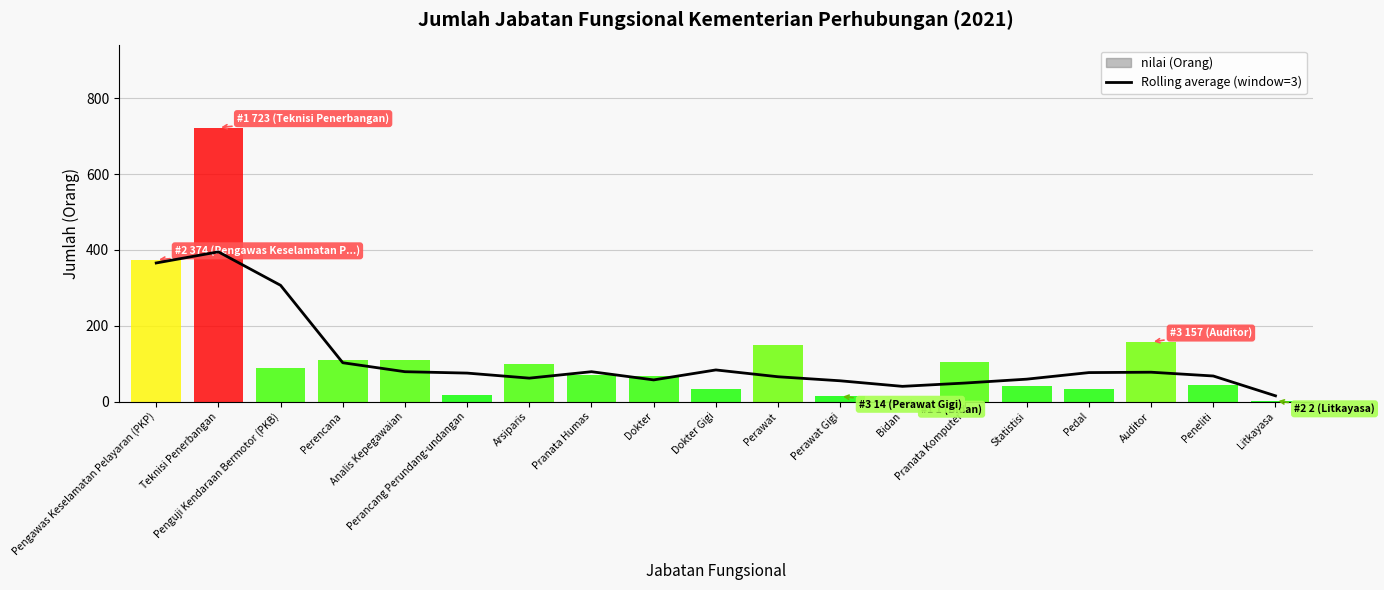

What is the smallest value displayed?

15.0